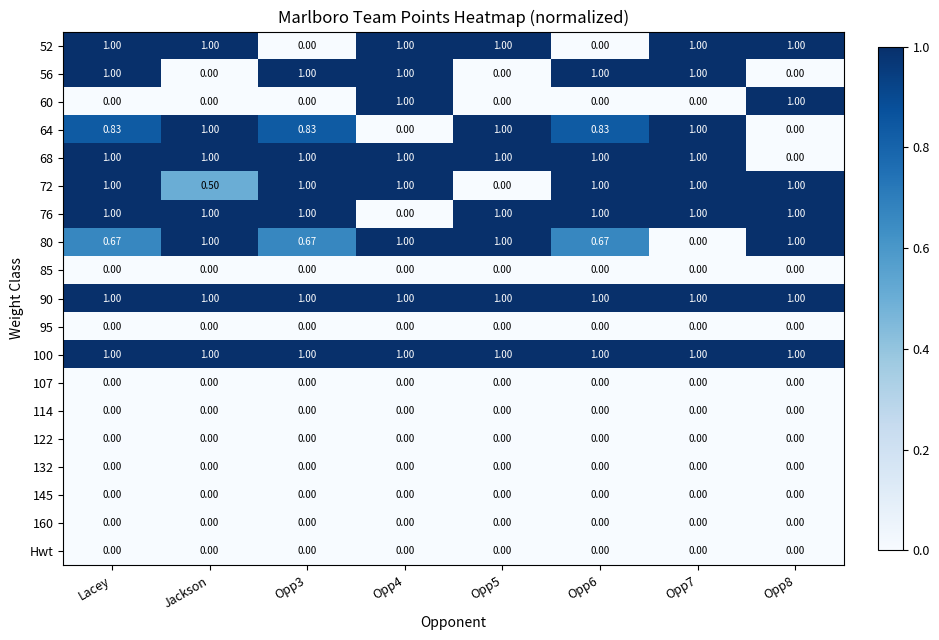

At which category is the sum across all series the highest?

Lacey